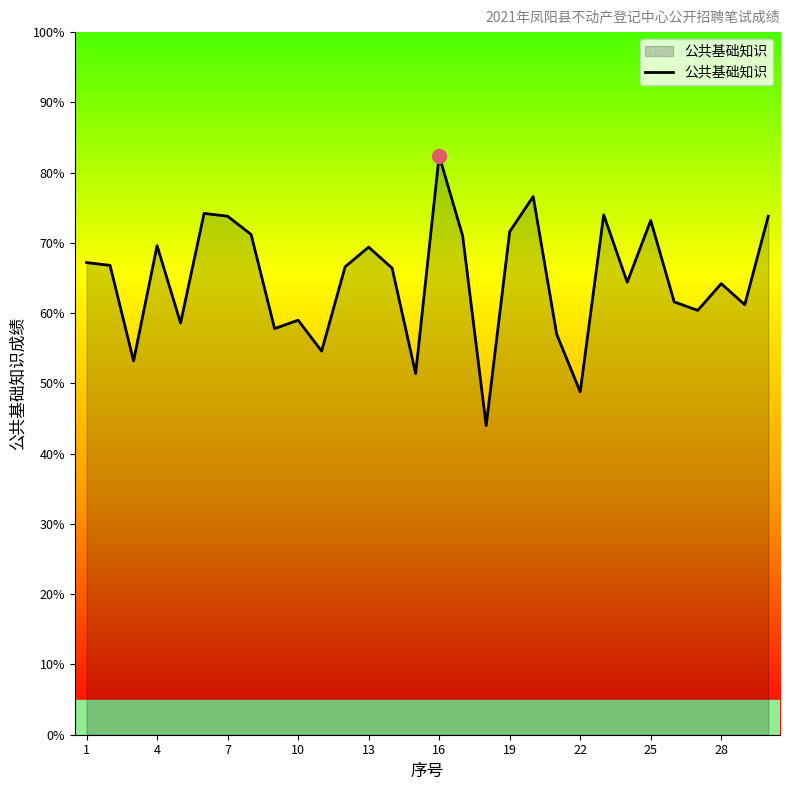

How many lines are shown in the chart?

1